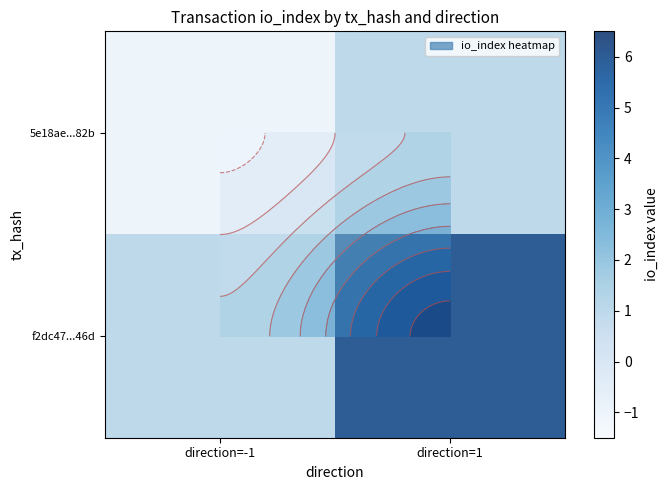

Which series has the largest total across all categories?

f2dc47...46d